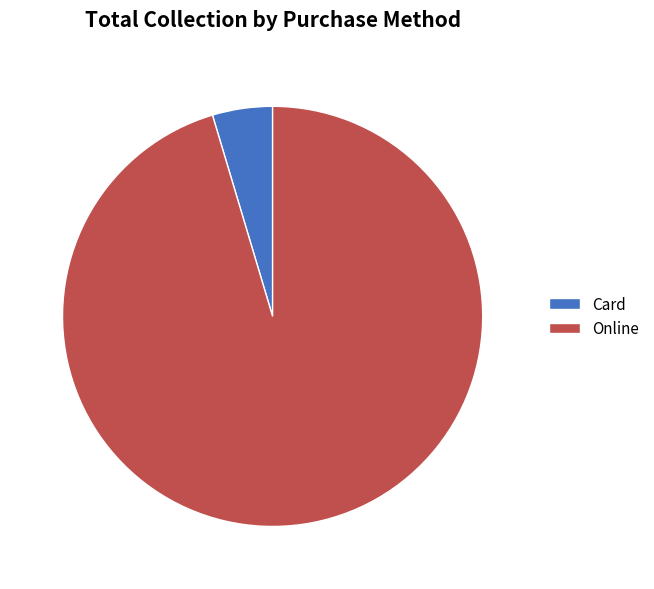

Do Card and Online together represent more than half of the pie?

Yes